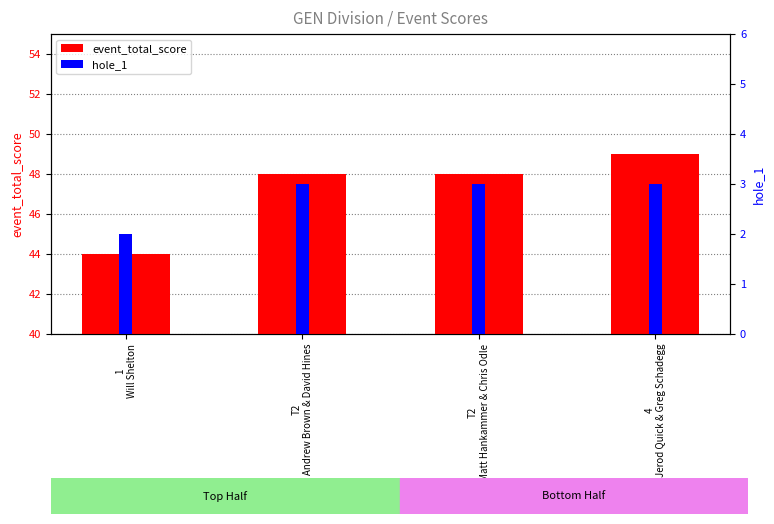

What is the label of the 2nd bar from the right?

T2
Matt Hankammer & Chris Odle